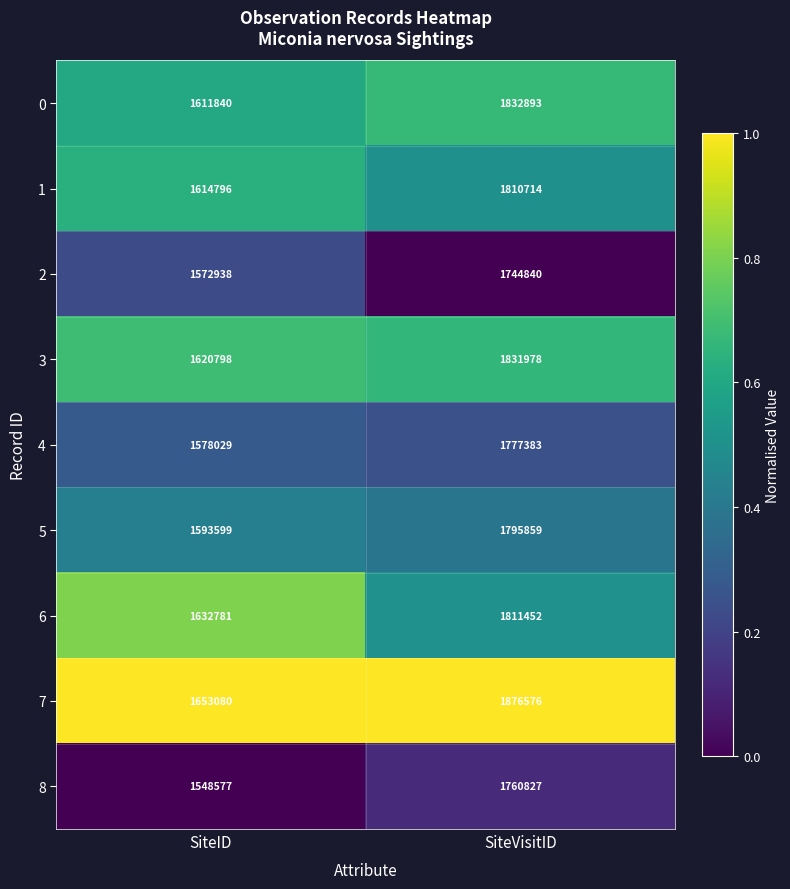

True or false: 1 has a value of 842826 at SiteID.

False